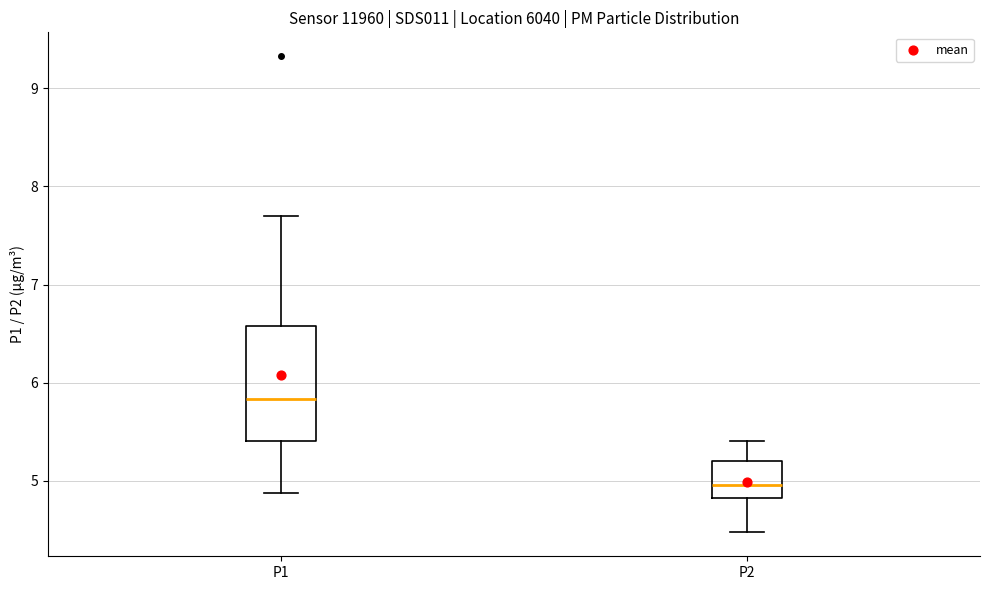

Which box is the tallest, from its lower edge to its upper edge?

P1